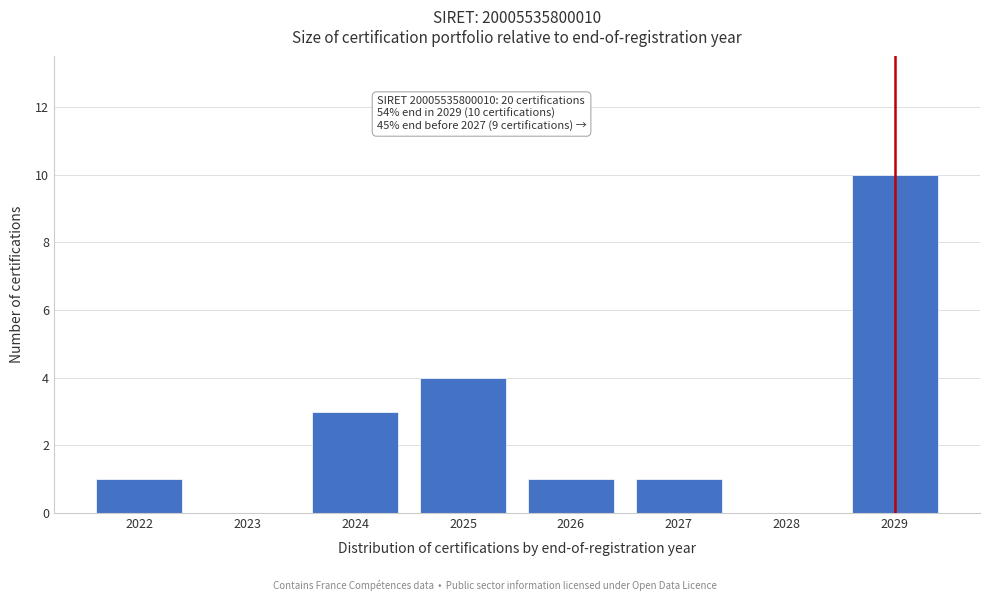

Reading right to left, extract all data points from this chart.

2029=10	2028=0	2027=1	2026=1	2025=4	2024=3	2023=0	2022=1